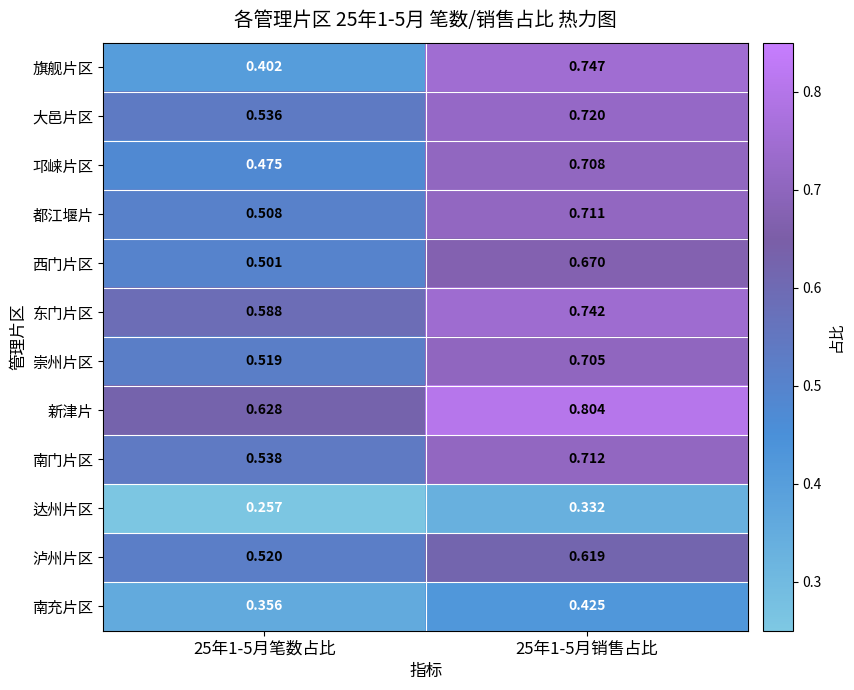

Which series has the largest range (max minus min)?

旗舰片区